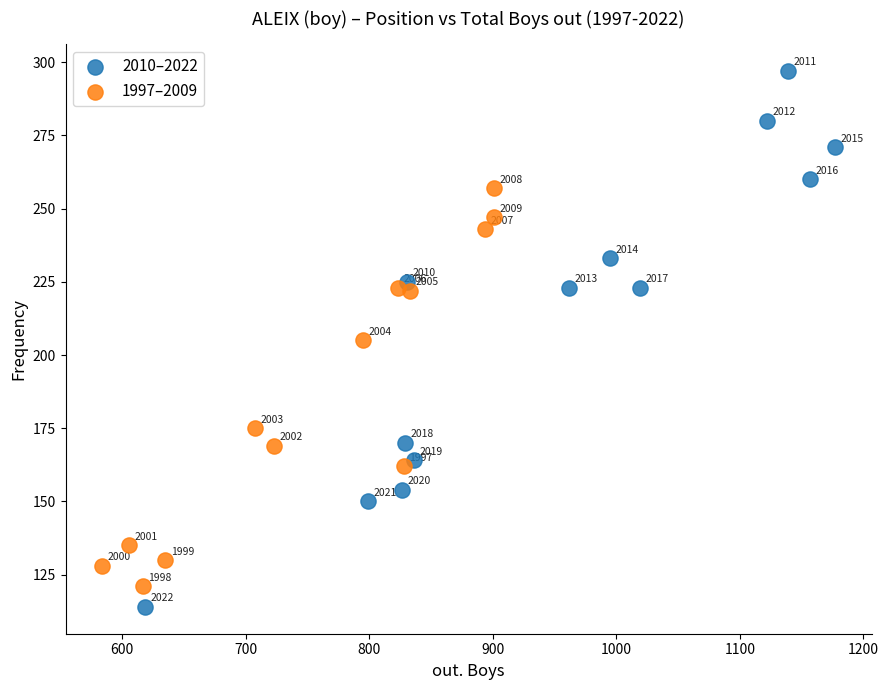

Which series has the widest spread of Y values?

2010–2022